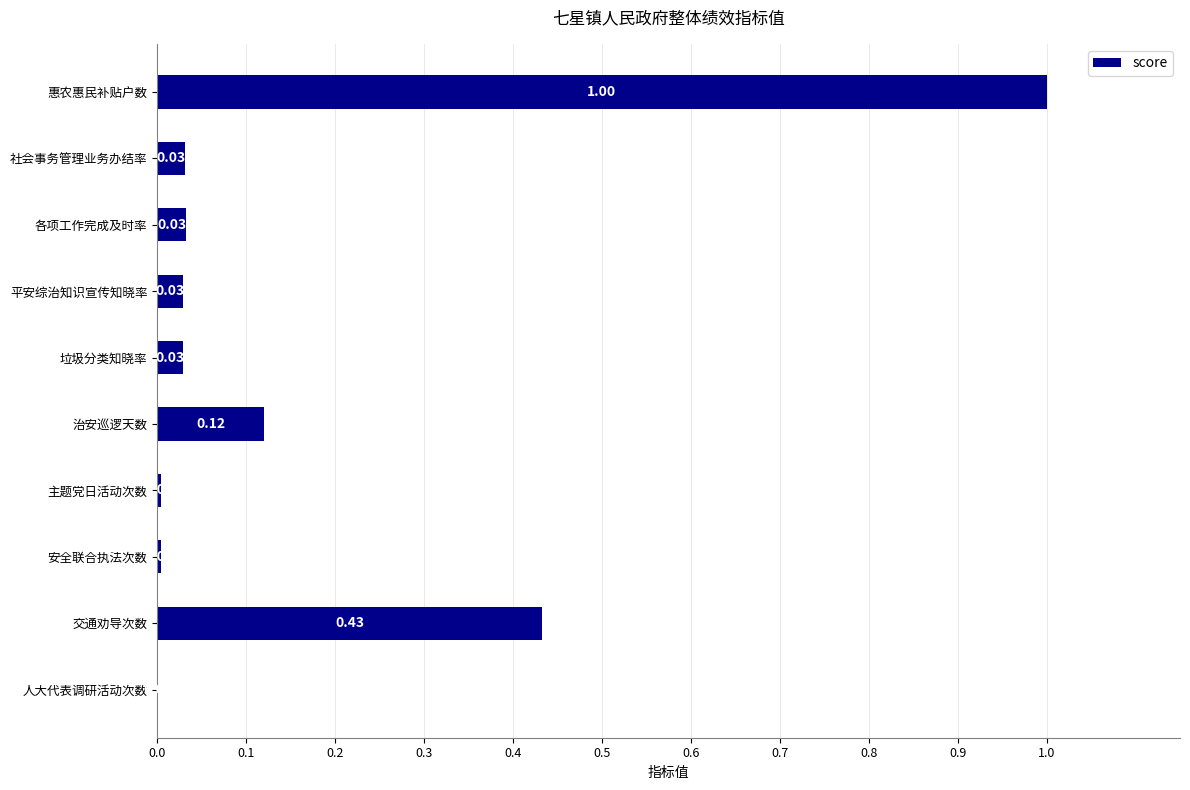

At which category does the chart reach its peak across all series?

惠农惠民补贴户数